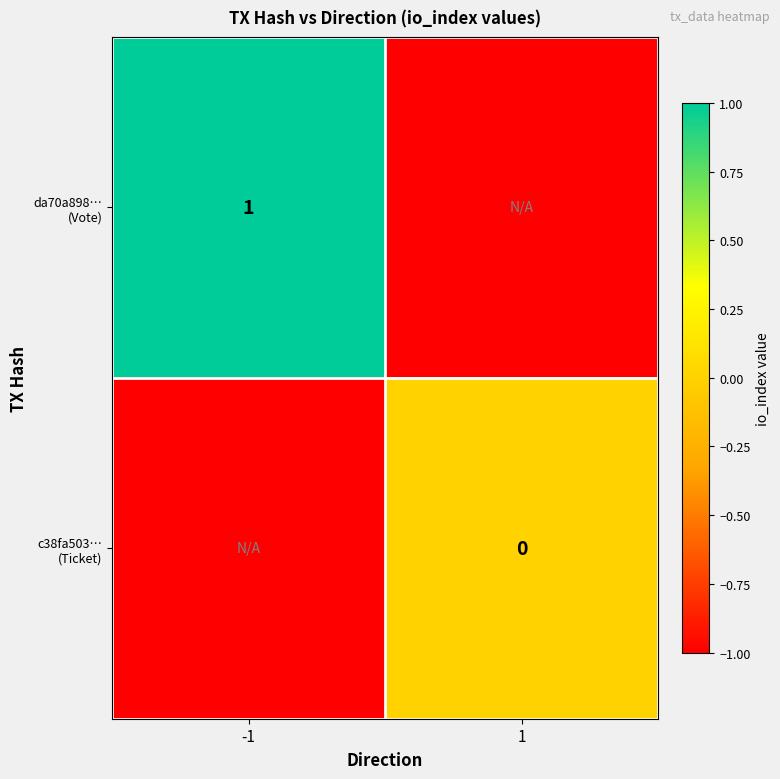

How many values in da70a898… (Vote) are above zero?

1